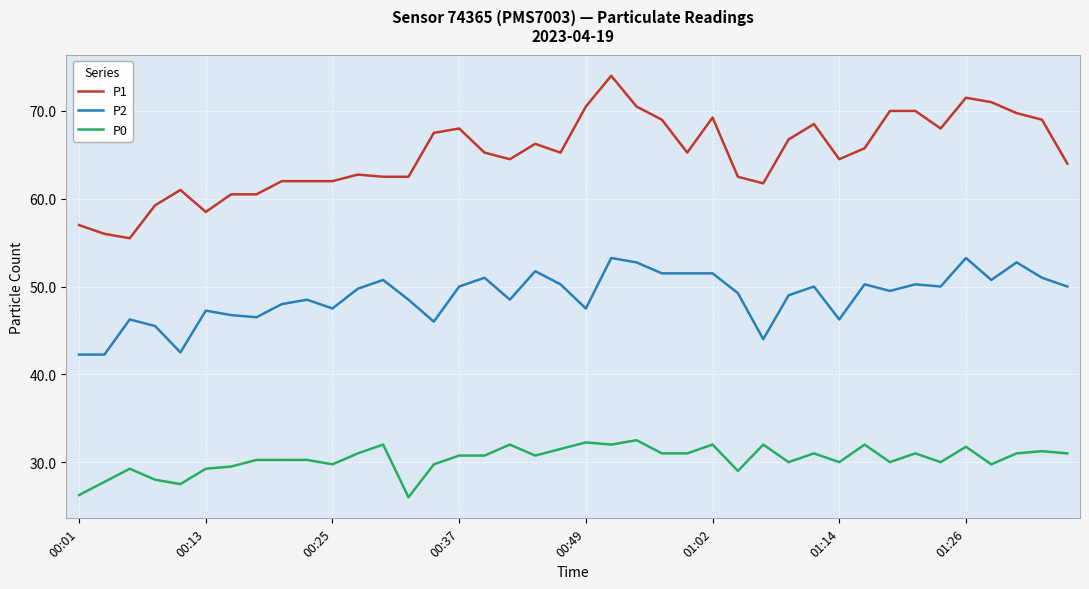

True or false: P2 and P0 intersect in this chart.

False